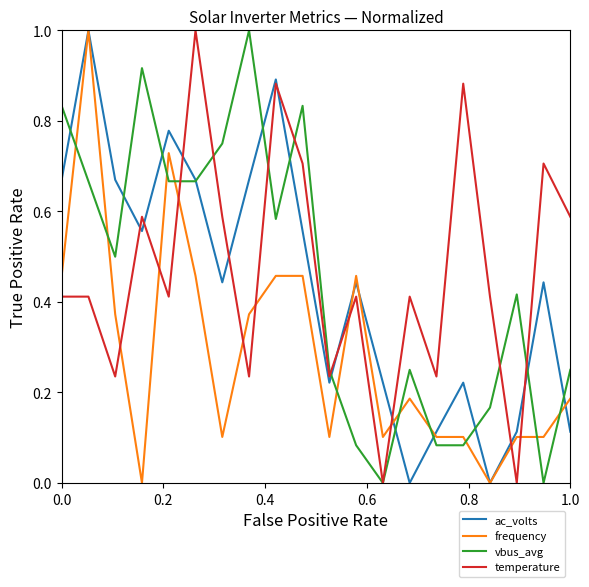

After their last crossing, which series has the higher values: frequency or temperature?

temperature